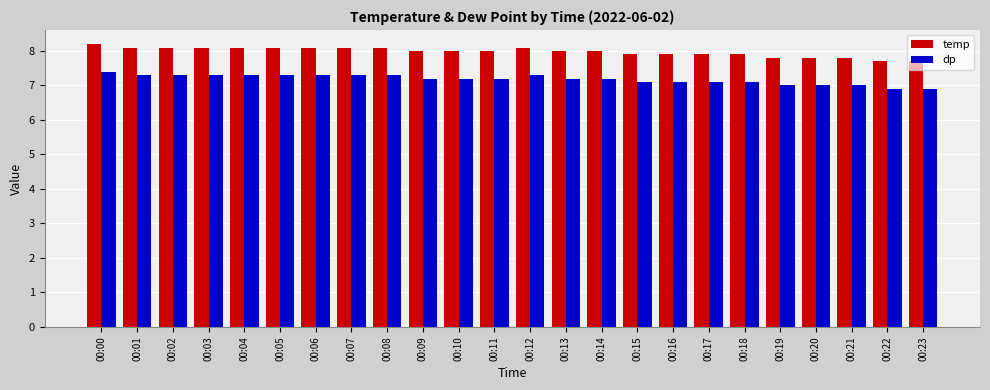

Reading left to right, what are all the values shown in this chart?

temp: 00:00=8.2	00:01=8.1	00:02=8.1	00:03=8.1	00:04=8.1	00:05=8.1	00:06=8.1	00:07=8.1	00:08=8.1	00:09=8.0	00:10=8.0	00:11=8.0	00:12=8.1	00:13=8.0	00:14=8.0	00:15=7.9	00:16=7.9	00:17=7.9	00:18=7.9	00:19=7.8	00:20=7.8	00:21=7.8	00:22=7.7	00:23=7.7
dp: 00:00=7.4	00:01=7.3	00:02=7.3	00:03=7.3	00:04=7.3	00:05=7.3	00:06=7.3	00:07=7.3	00:08=7.3	00:09=7.2	00:10=7.2	00:11=7.2	00:12=7.3	00:13=7.2	00:14=7.2	00:15=7.1	00:16=7.1	00:17=7.1	00:18=7.1	00:19=7.0	00:20=7.0	00:21=7.0	00:22=6.9	00:23=6.9